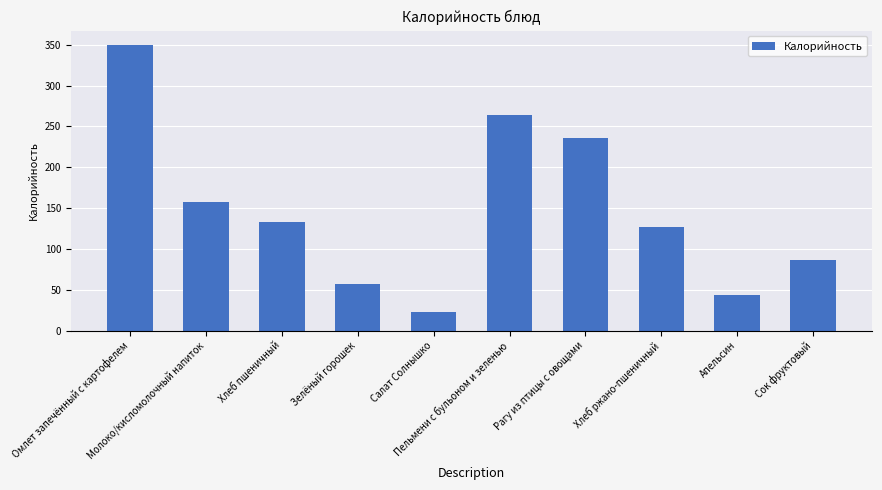

What is the maximum value shown in the chart?

349.9